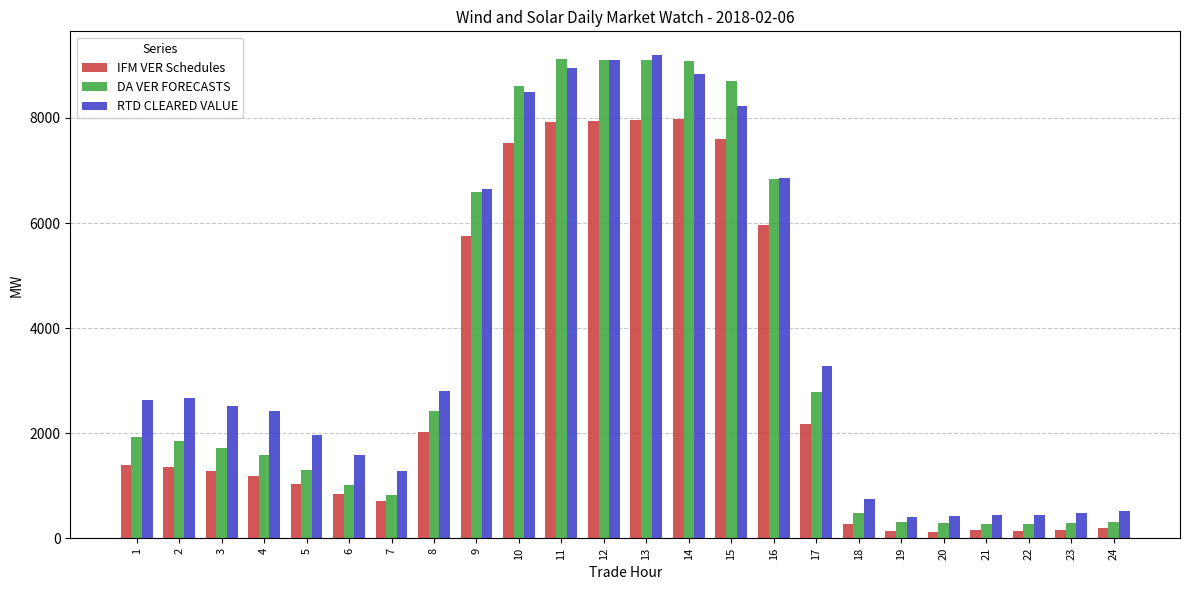

Where is IFM VER Schedules nearest to the value 4052?

9